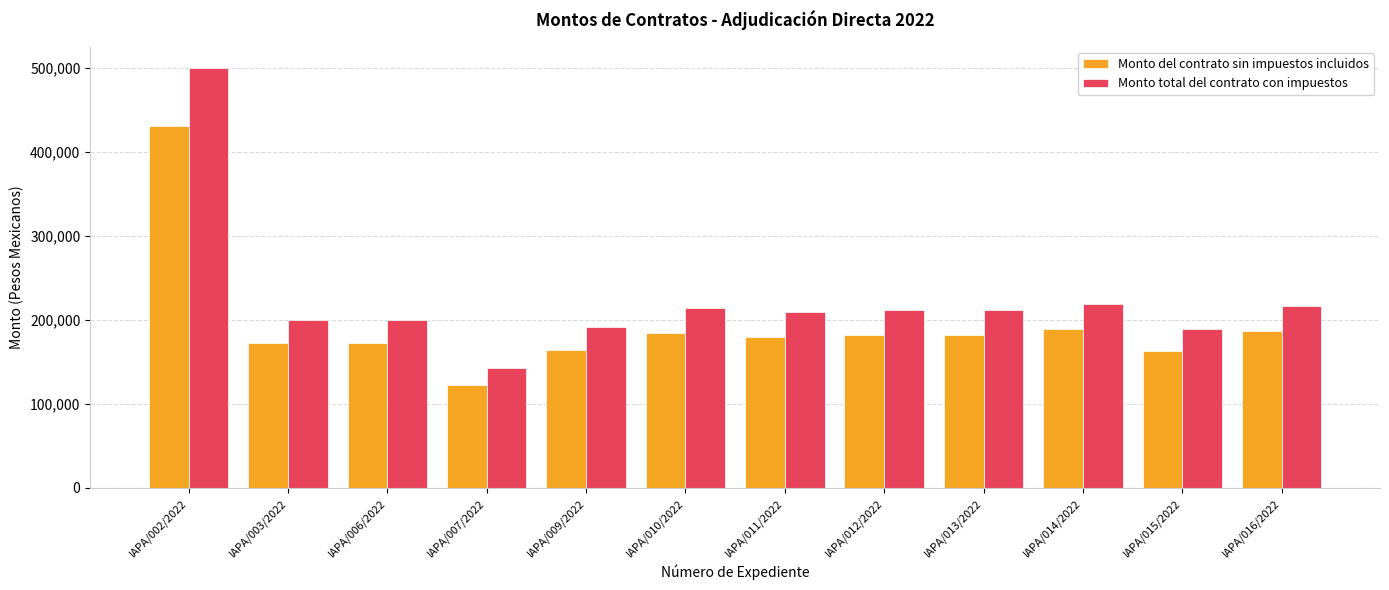

Which series has the widest spread of values?

Monto total del contrato con impuestos